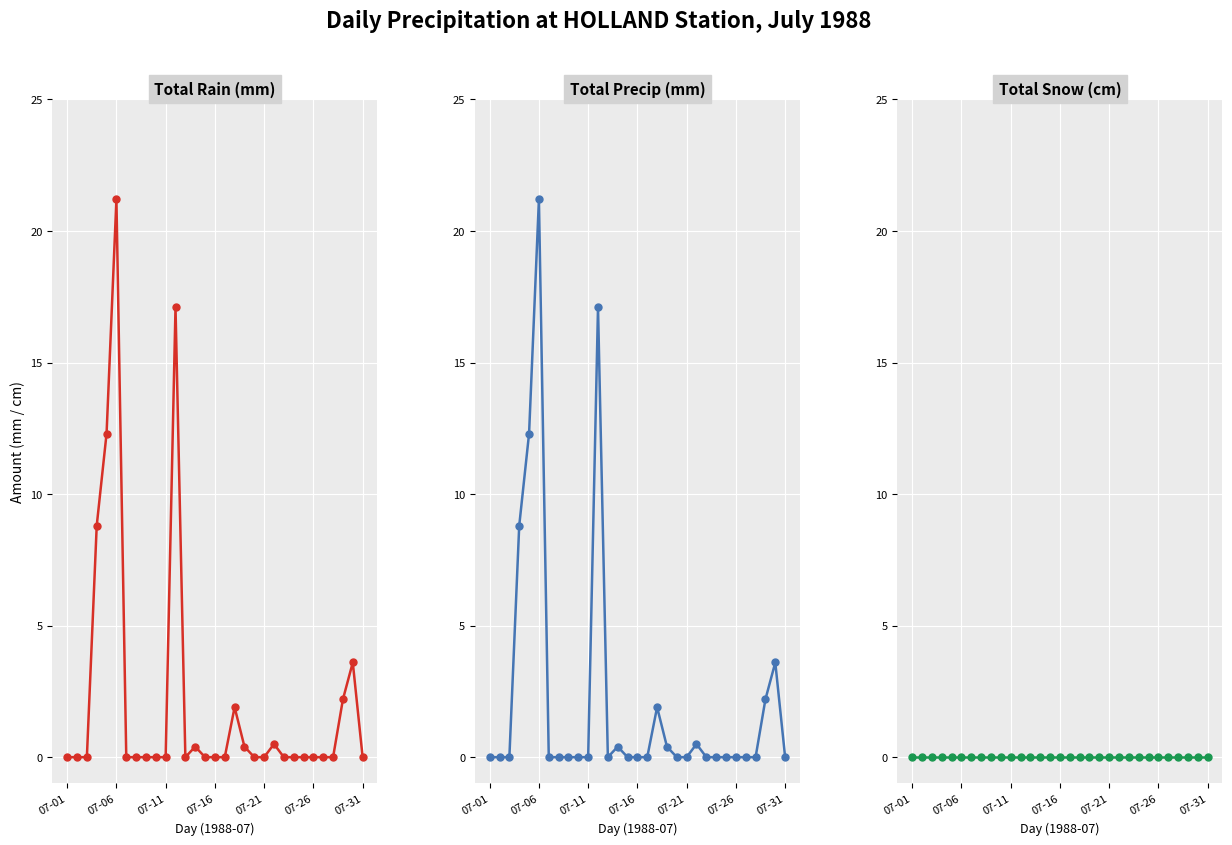

Is this an area chart (filled region under the line)?

No